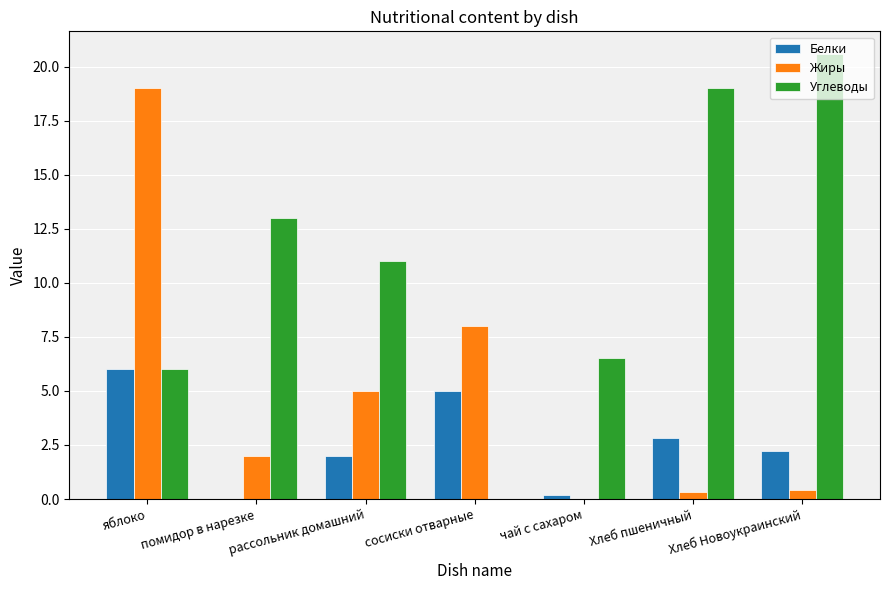

What is the highest value of the Жиры series?

19.0